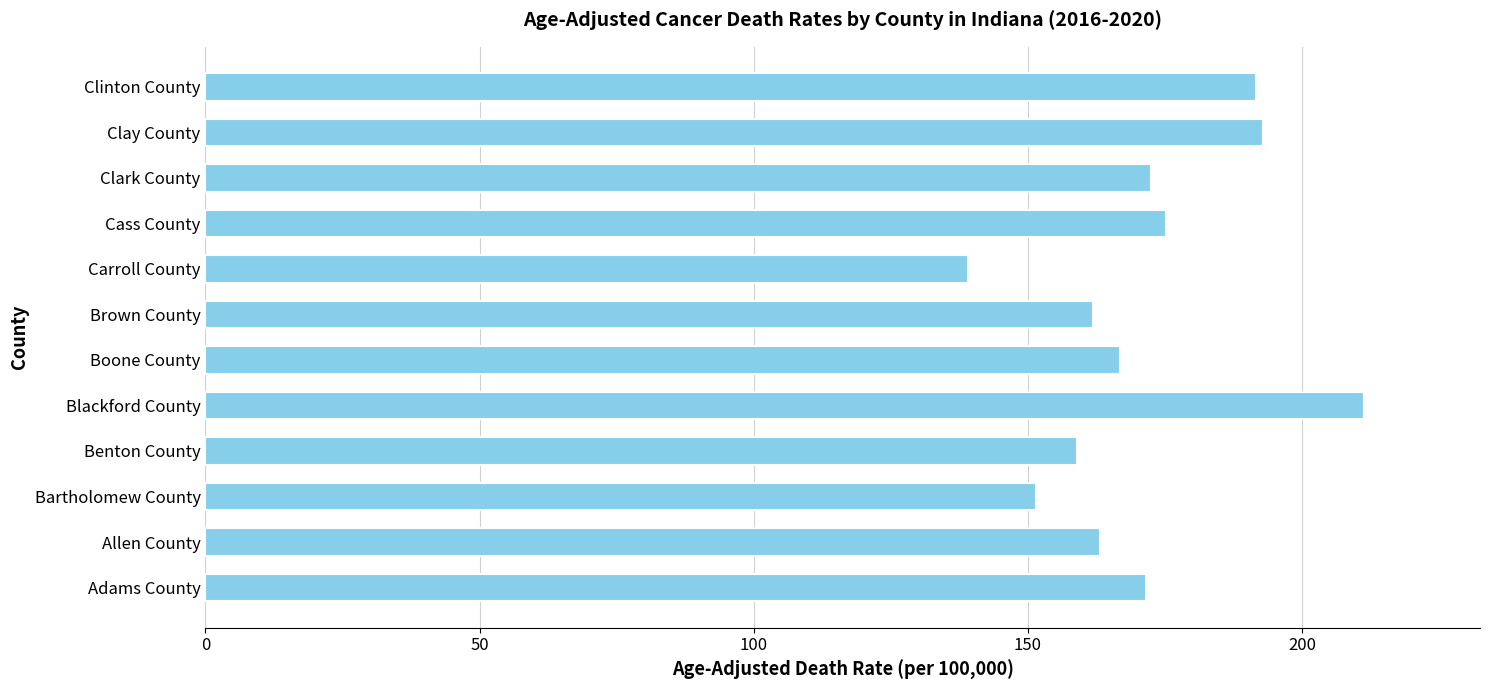

How many bars are there in total?

12